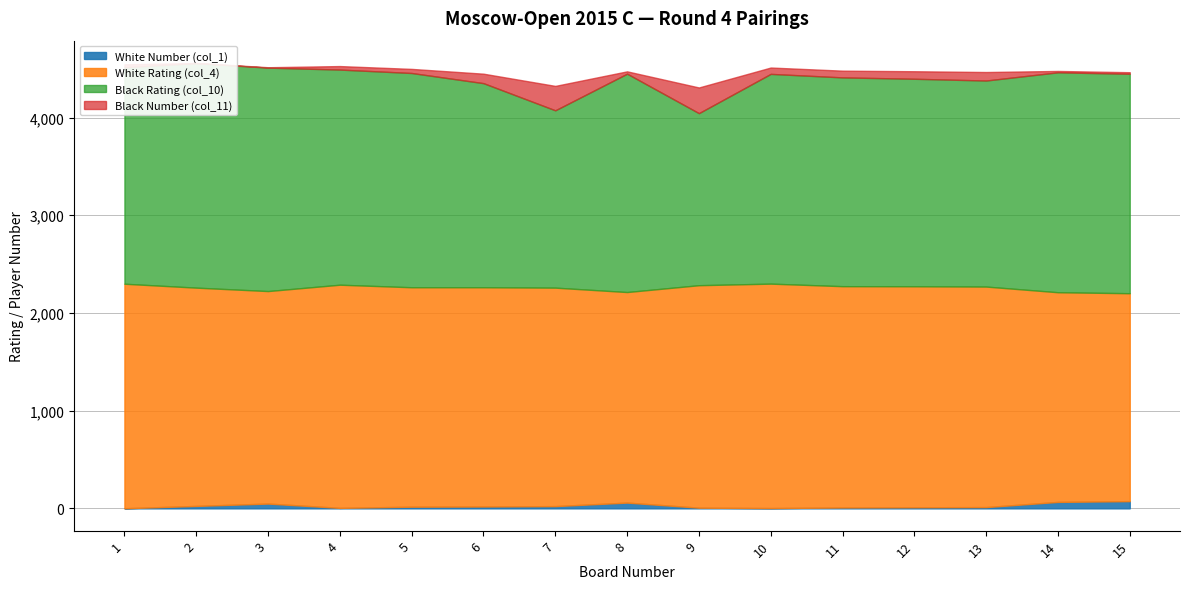

Read the White Number (col_1) value at 2, to the nearest 10.

20